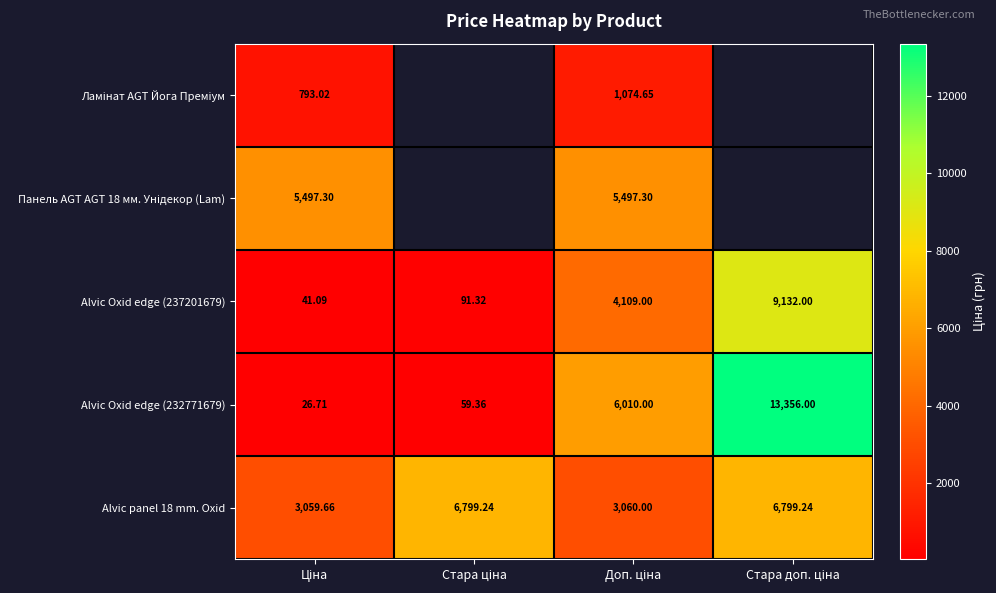

What is the difference between the highest and lowest values at Ціна?

5470.6